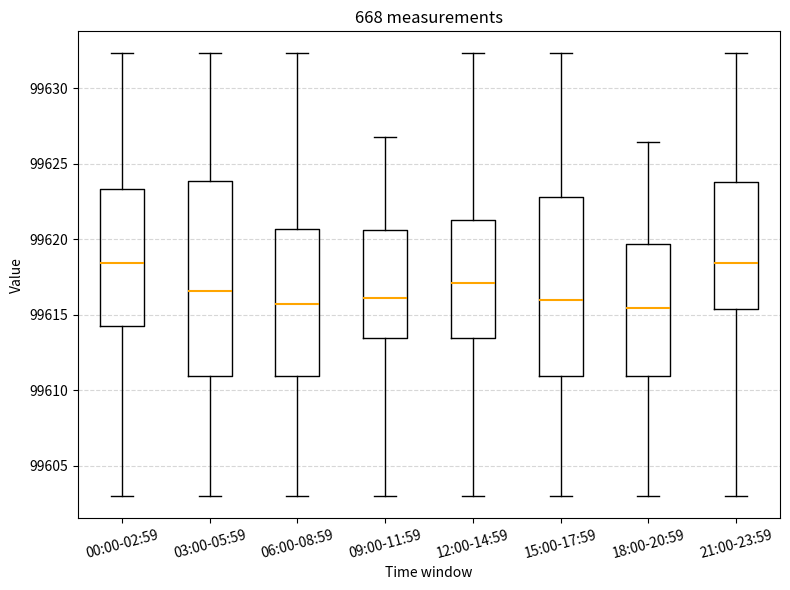

Where is the lower edge of the box for 21:00-23:59 on the y-axis? The values are not printed on the chart, so give them approximately, as read against the axis.

99615.5